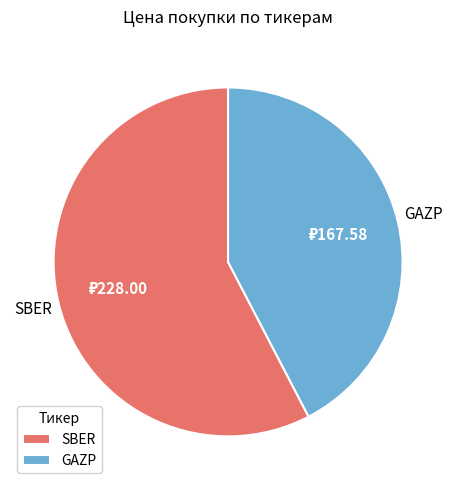

Does GAZP represent more than half of the total?

No